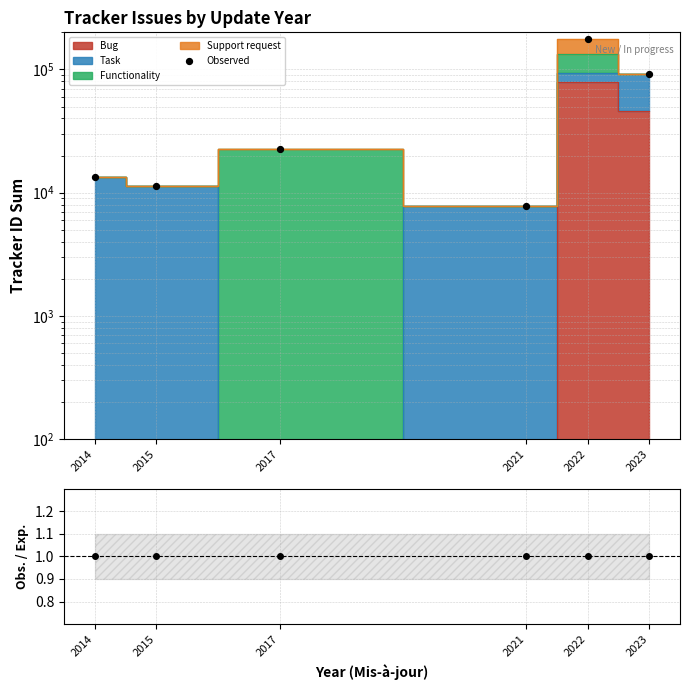

Which series reaches the minimum Y coordinate?

Obs./Exp.